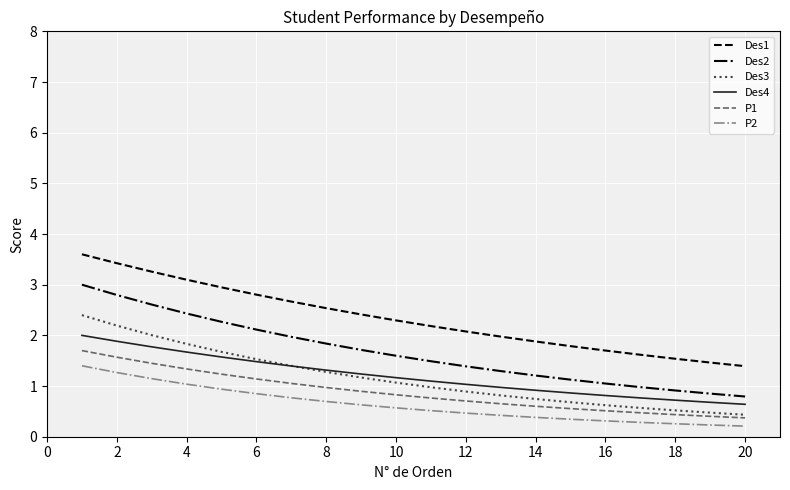

How many lines are shown in the chart?

6